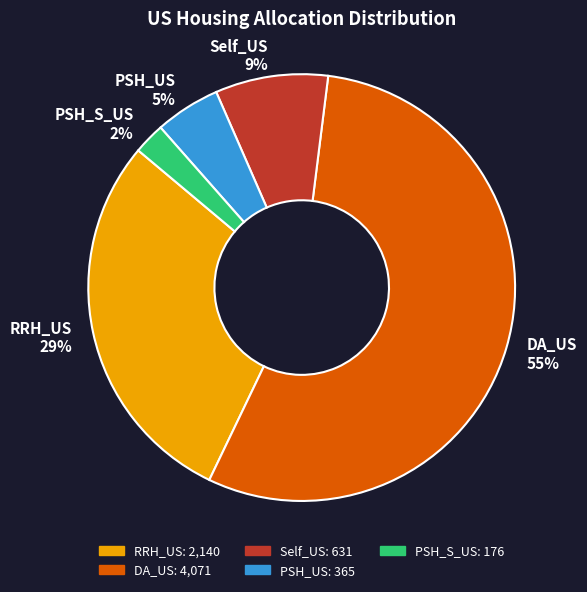

Which slice is the smallest?

PSH_S_US